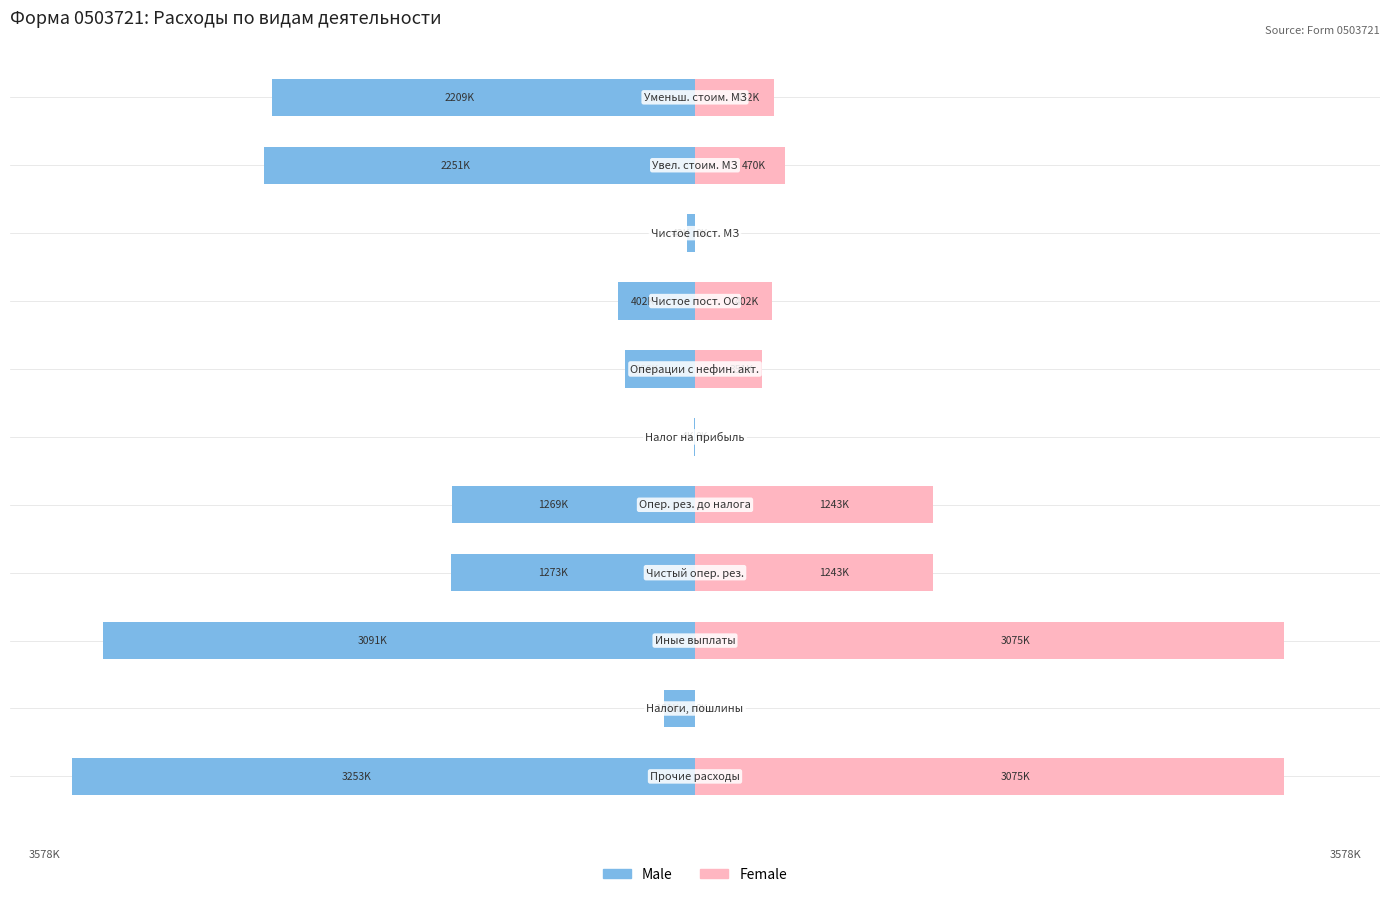

What is the approximate value of Female at 9?

470406.6